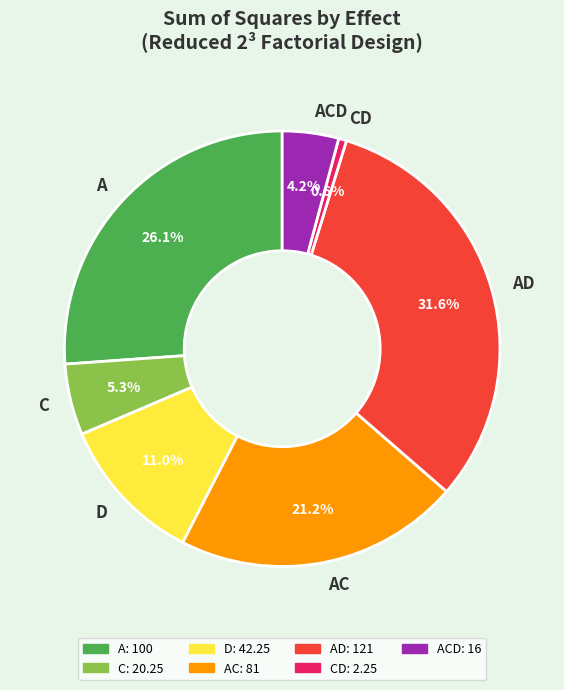

To the nearest percent, what portion does A represent?

26%